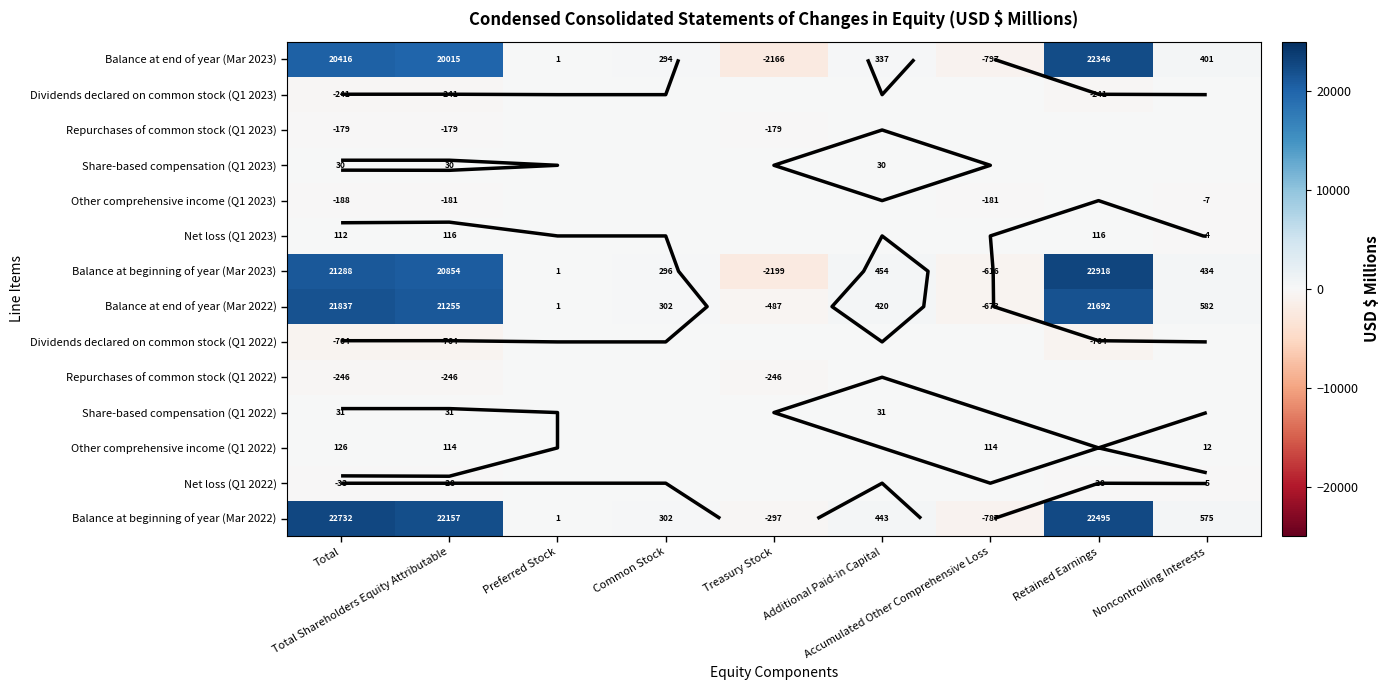

True or false: Balance at end of year (Mar 2023) has a value of -871 at Treasury Stock.

False